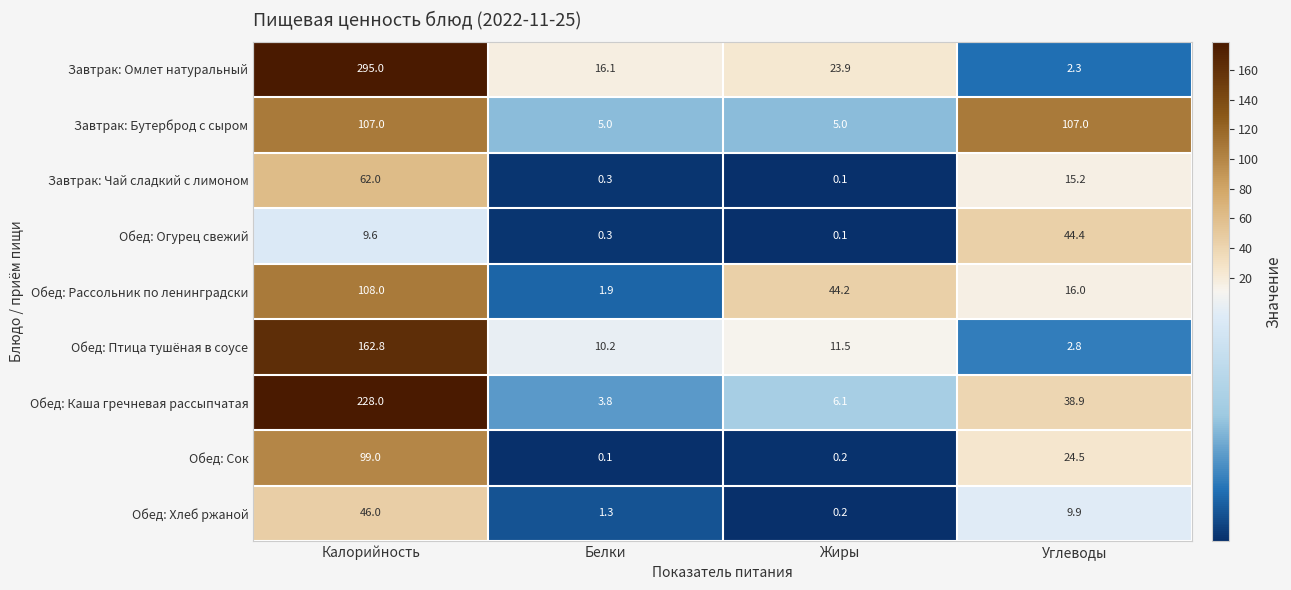

The Обед: Рассольник по ленинградски series shows 44.2 at Жиры. True or false?

True